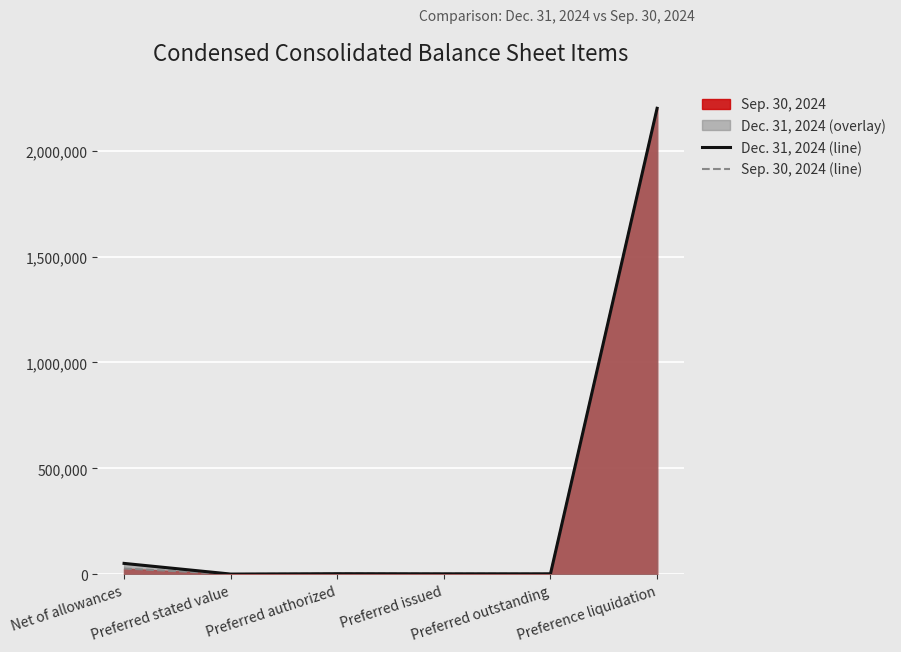

Which series changed the most between Net of allowances and Preferred stated value?

Dec. 31, 2024 (line)